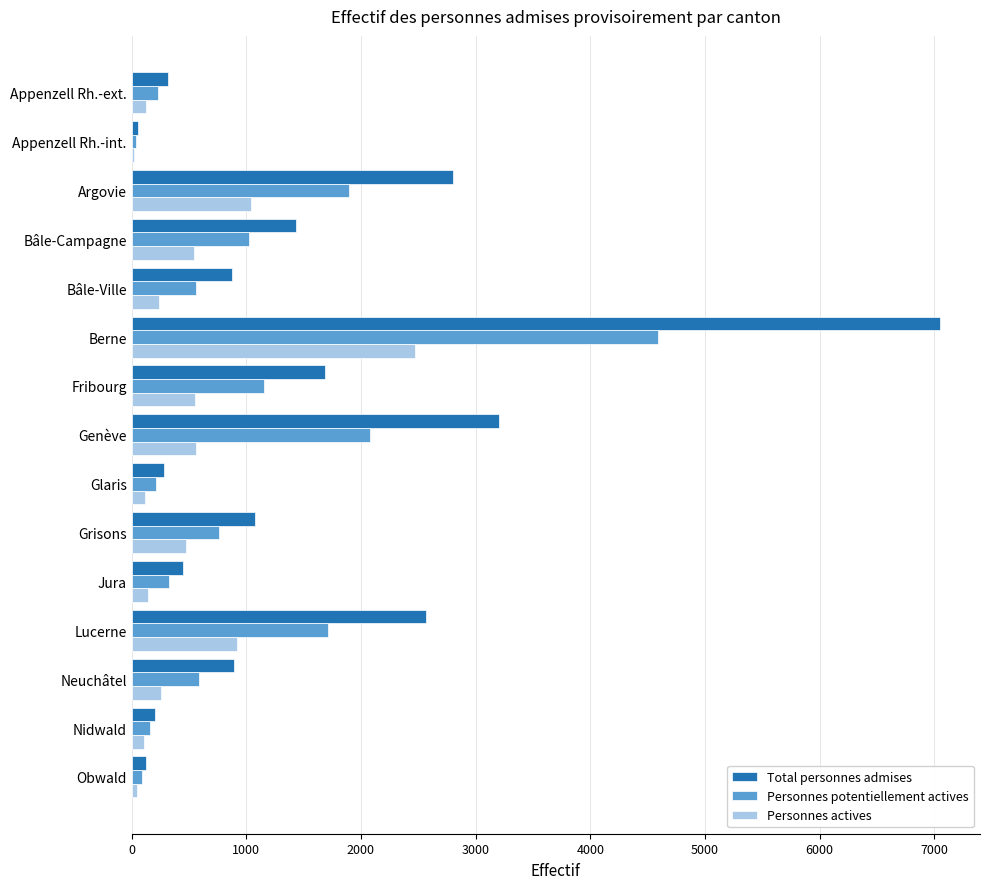

Count the number of data series in this chart.

3